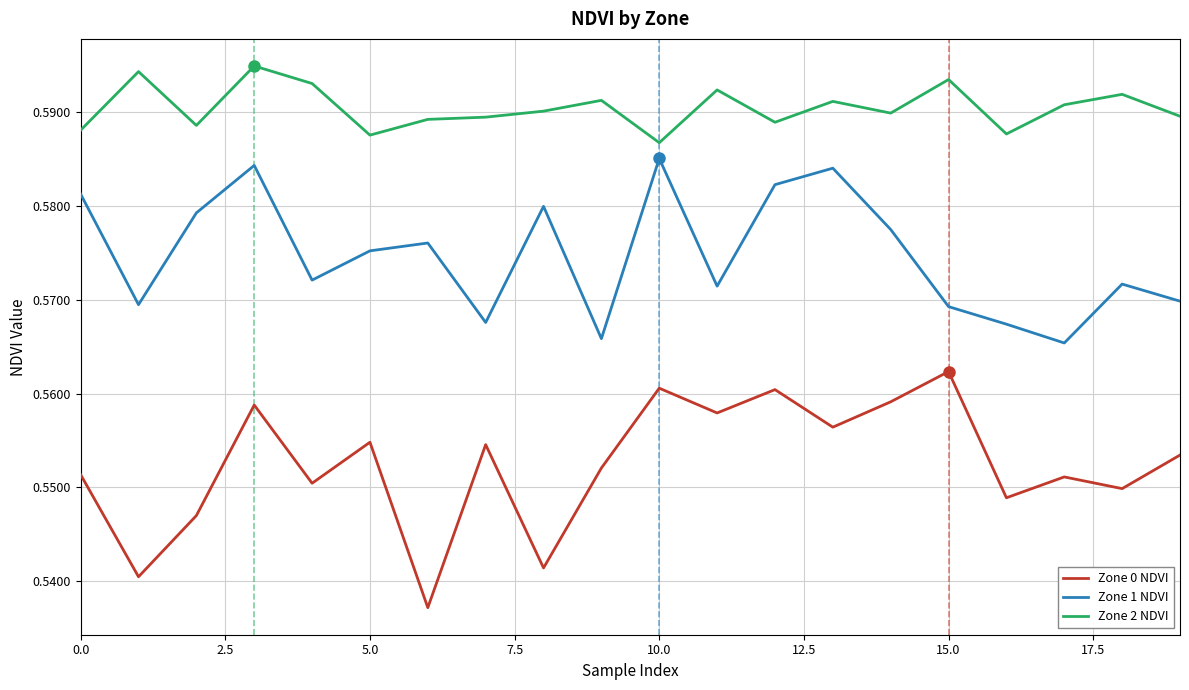

Which series has the largest total across all categories?

Zone 2 NDVI